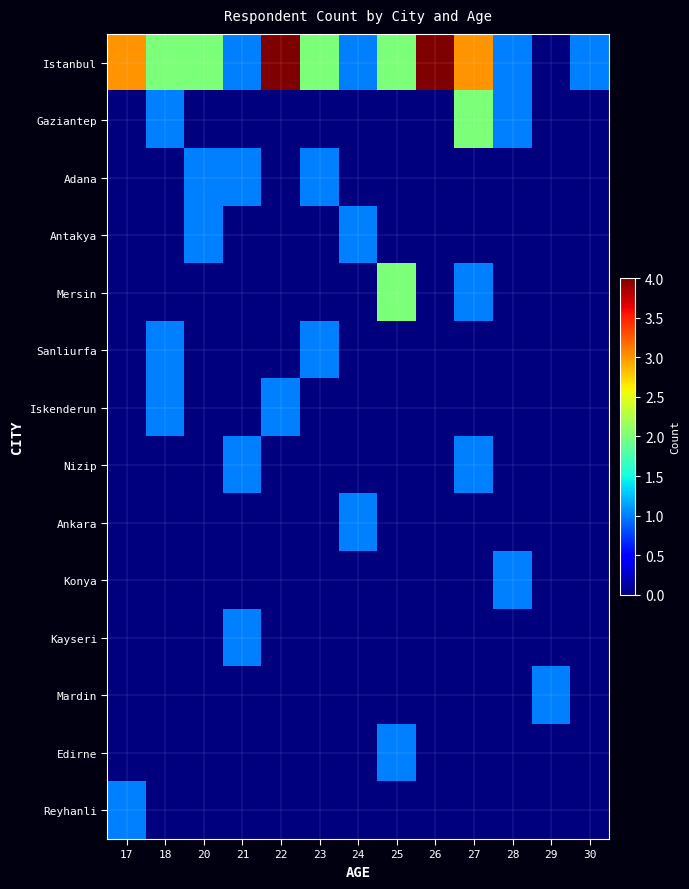

At which category does the chart reach its peak across all series?

22